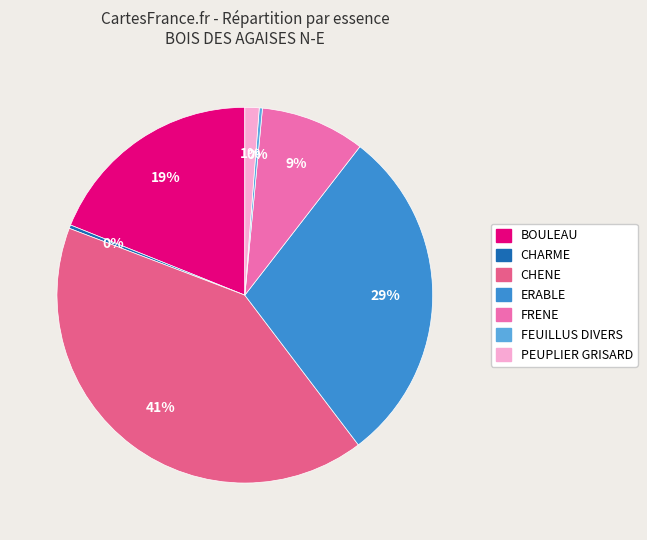

Which slice is the largest?

CHENE